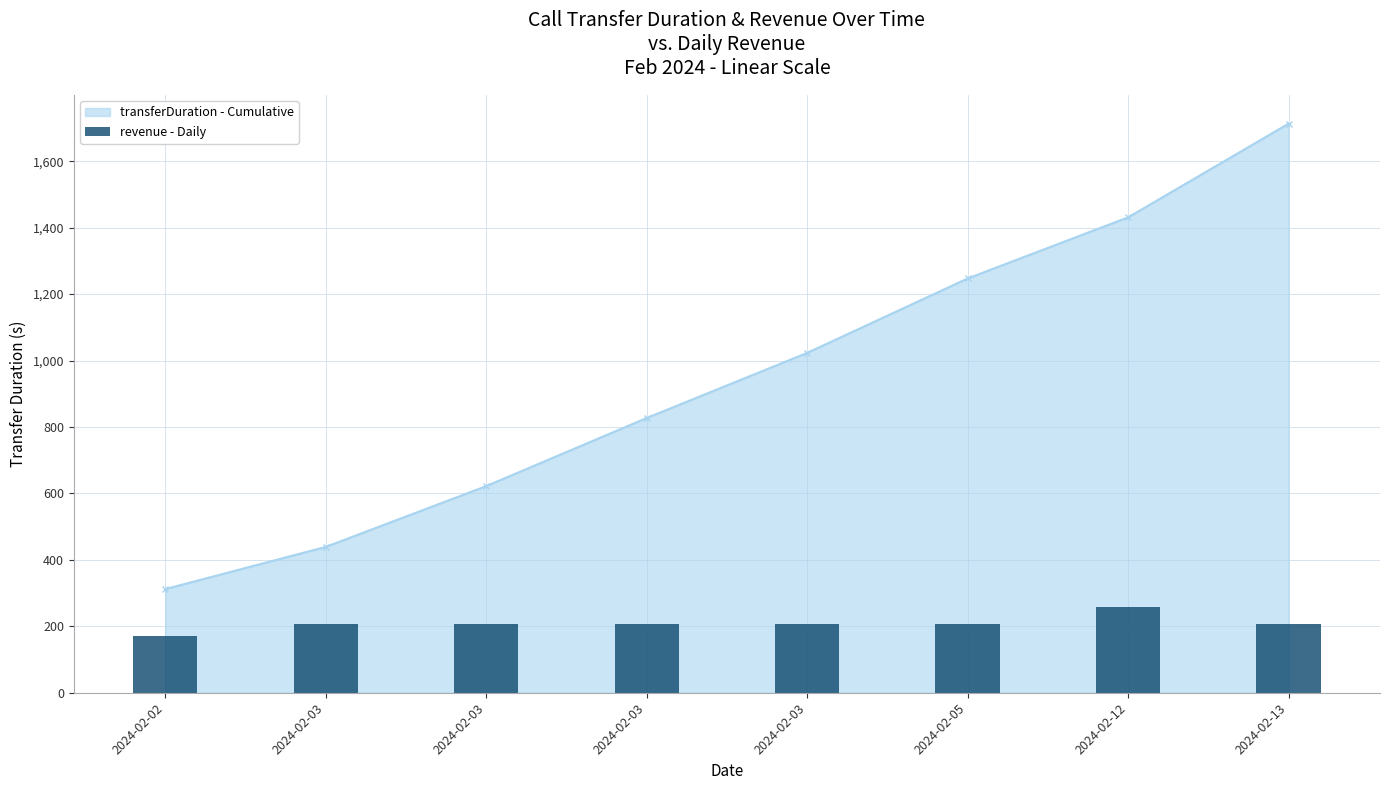

Reading left to right, what are all the values shown in this chart?

2024-02-02=169.6	2024-02-03=205.6	2024-02-03=205.6	2024-02-03=205.6	2024-02-03=205.6	2024-02-05=205.6	2024-02-12=256.9	2024-02-13=205.6